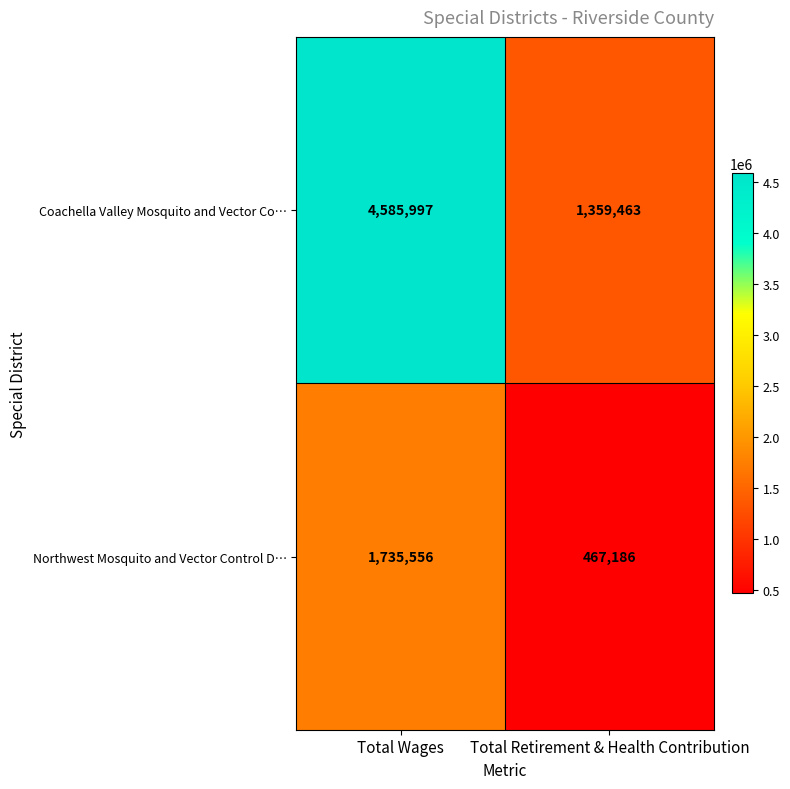

Rank the series at Total Wages from lowest to highest value.

Northwest Mosquito and Vector Control D…, Coachella Valley Mosquito and Vector Co…